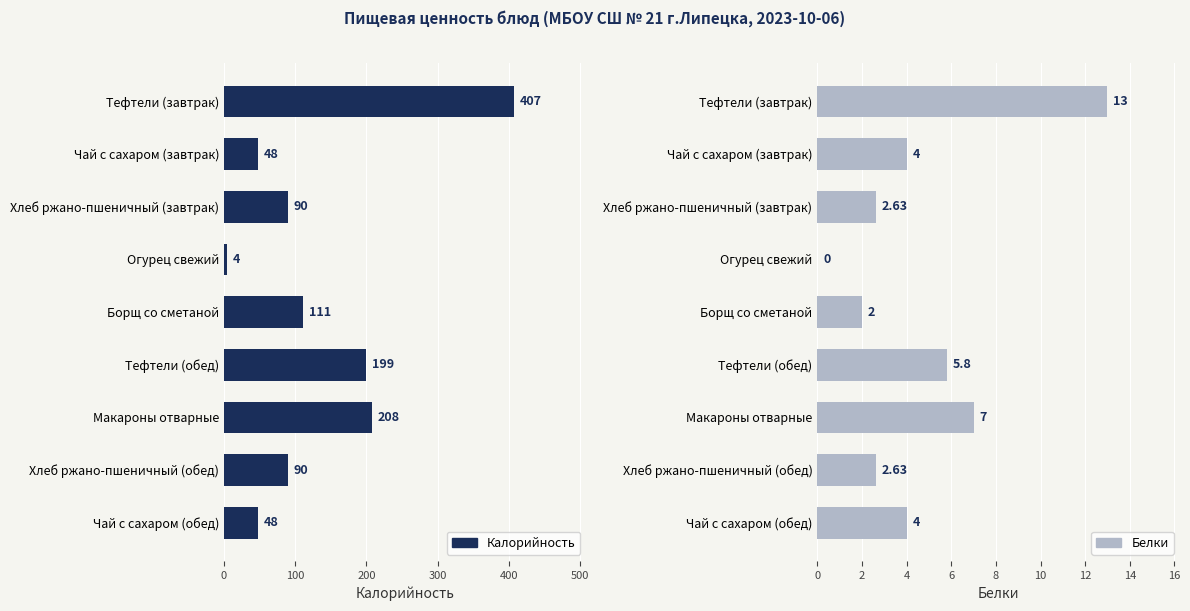

How many values in the Калорийность series exceed 90?

4